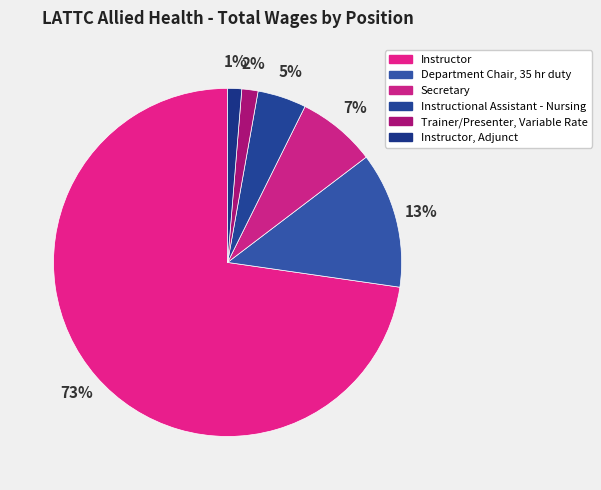

How many slices are in this pie chart?

6